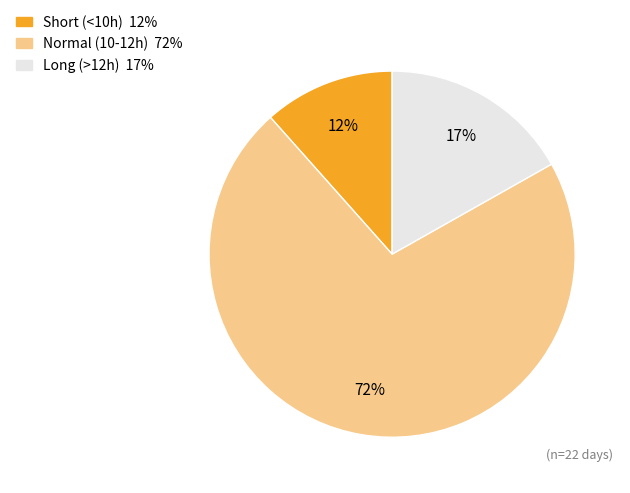

To the nearest percent, what is the average slice percentage?

33%